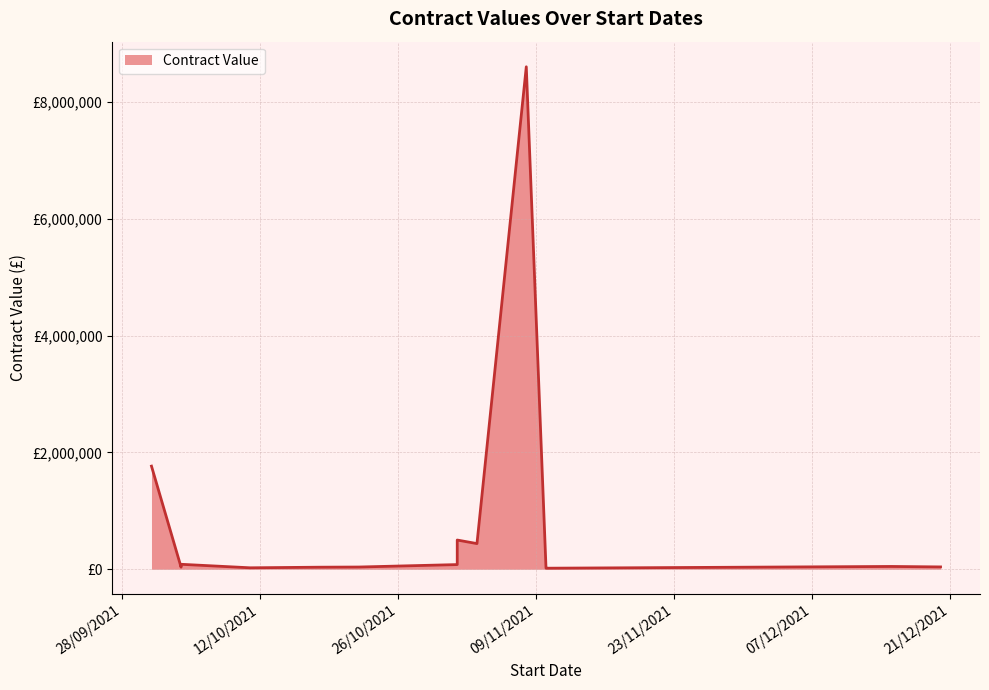

Rank the categories by value from highest to lowest.

08/11/2021, 01/10/2021, 01/11/2021, 03/11/2021, 04/10/2021, 01/11/2021, 15/12/2021, 20/12/2021, 22/10/2021, 04/10/2021, 18/10/2021, 11/10/2021, 10/11/2021, 10/11/2021